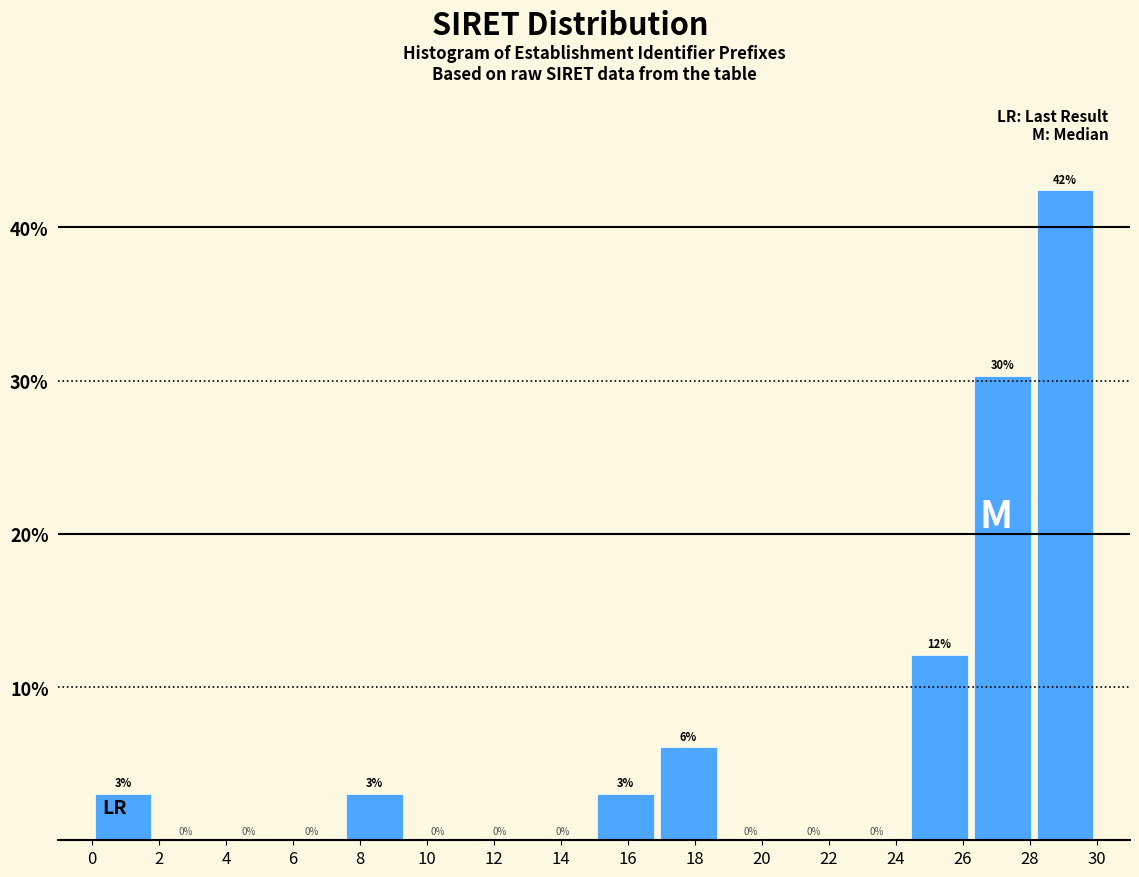

Which range on the x-axis has the tallest bar?

28.2 to 30.0